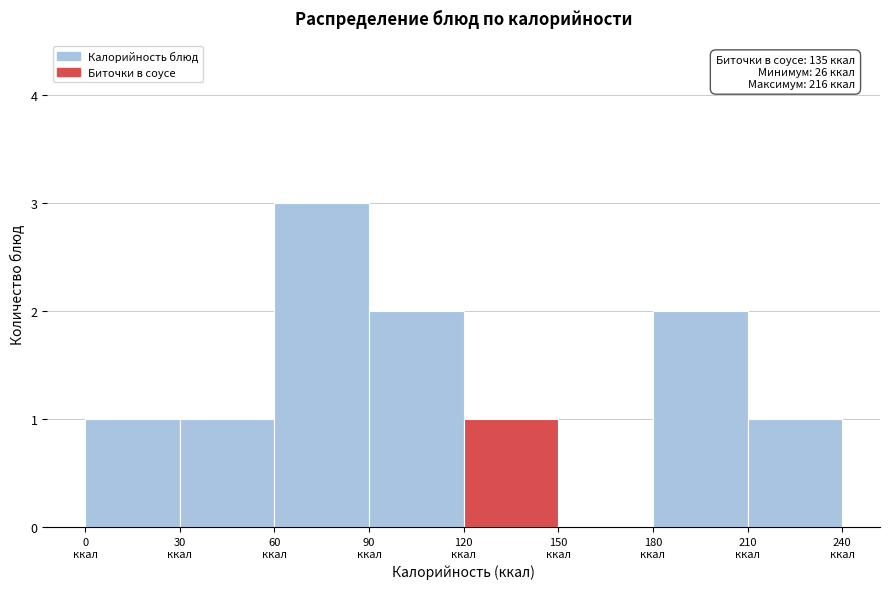

Which range on the x-axis has the tallest bar?

60 to 90